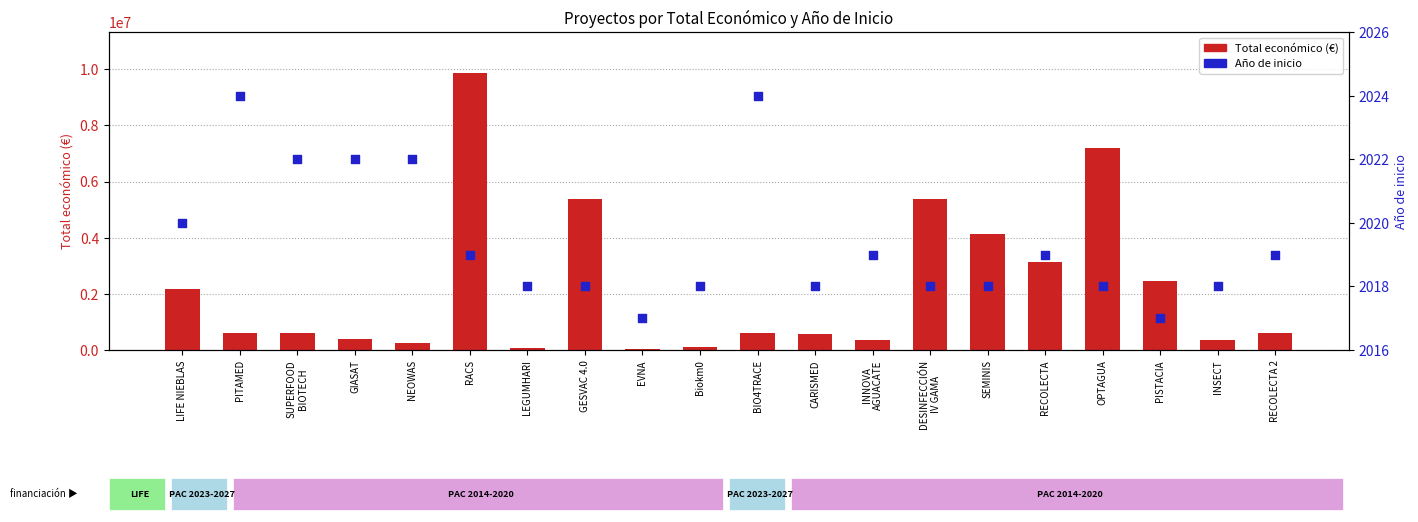

At how many categories does at least one series exceed 1527704?

8